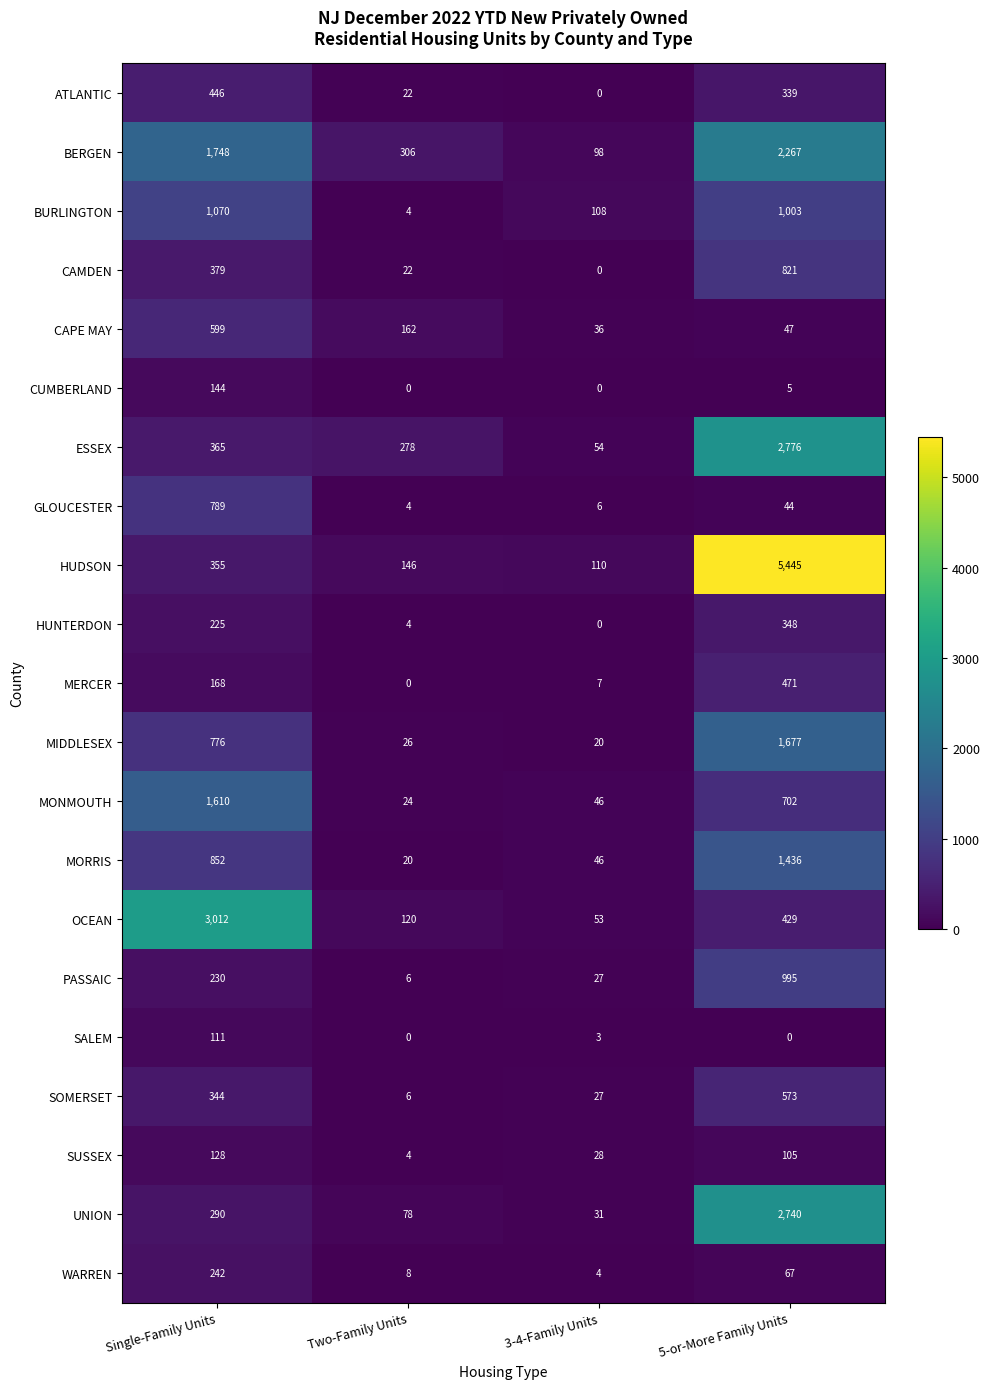

At which label does MONMOUTH reach its peak?

Single-Family Units